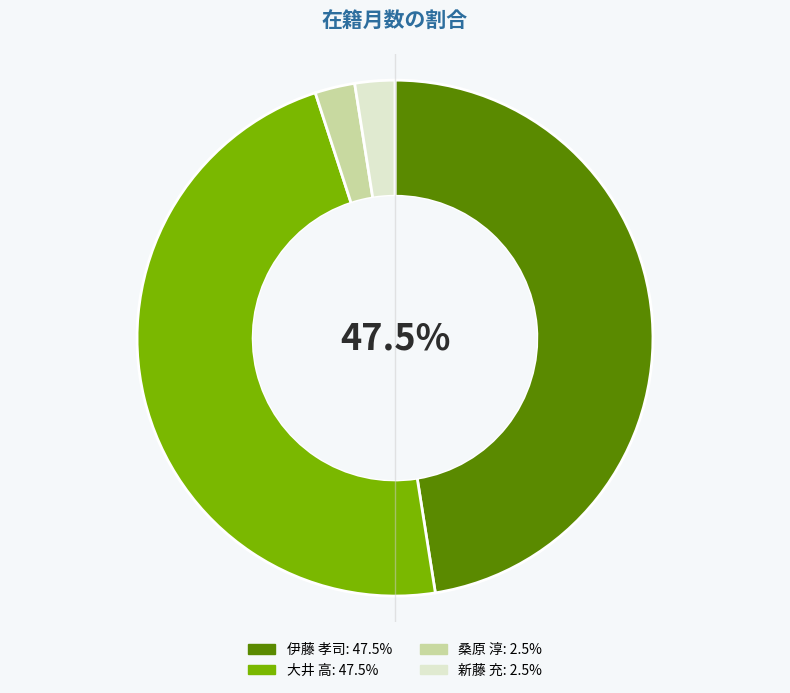

To the nearest percent, what is the difference between the largest and smallest slice percentages?

45%